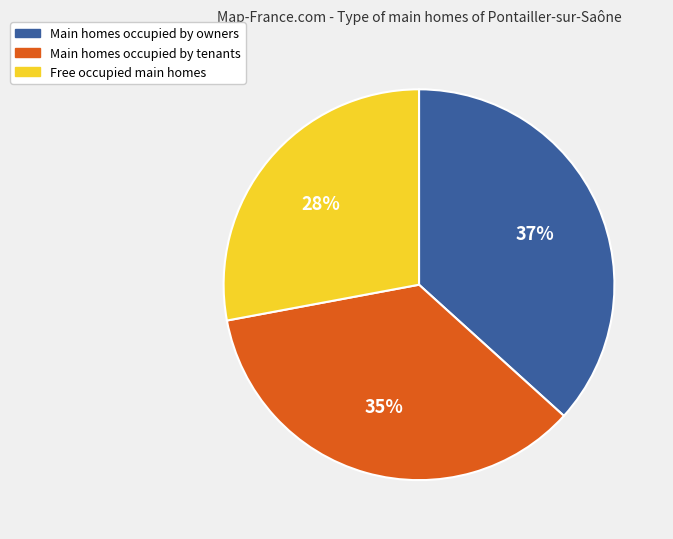

Does any single category account for the majority?

No